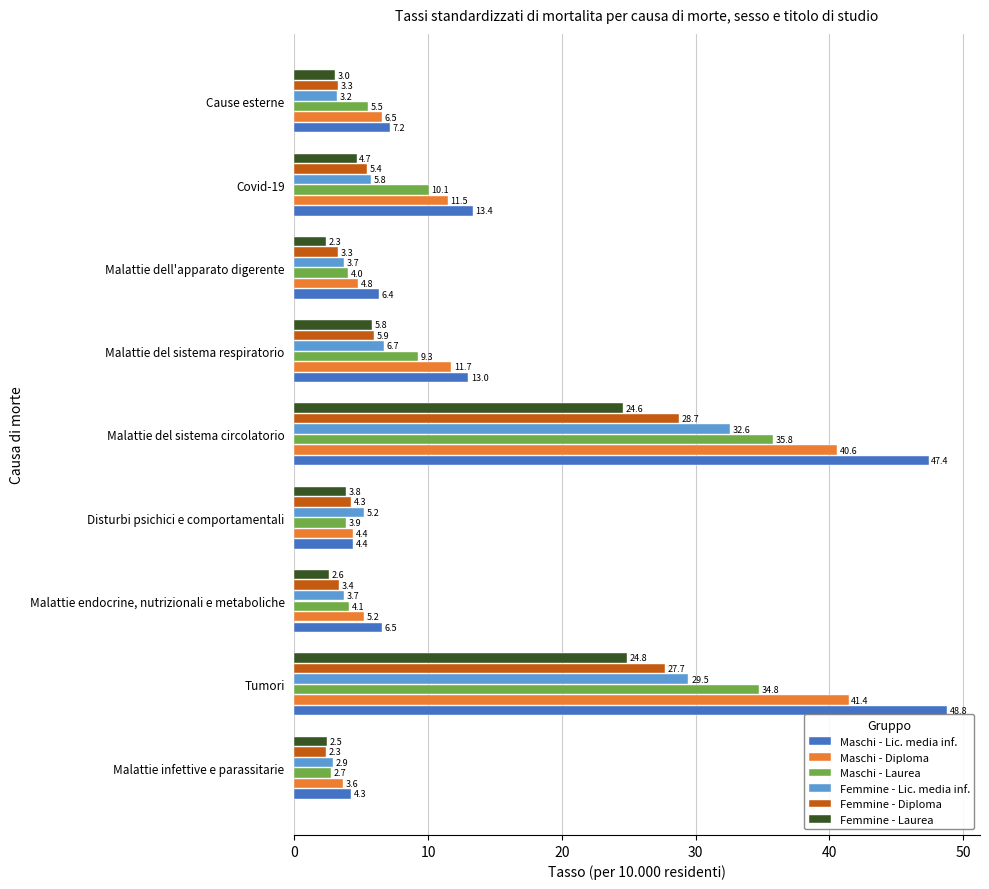

What is the difference between the maximum and minimum values in the Femmine - Laurea series?

22.5